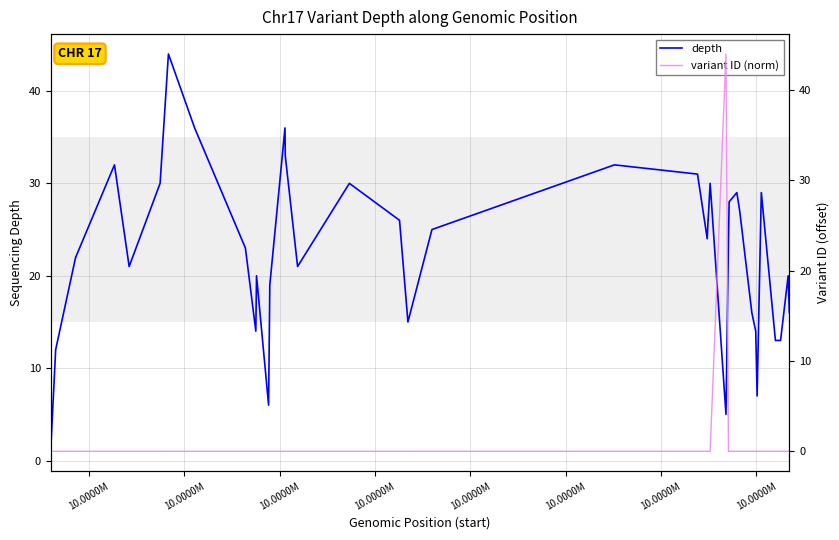

What is the maximum value shown in the chart?

44.0